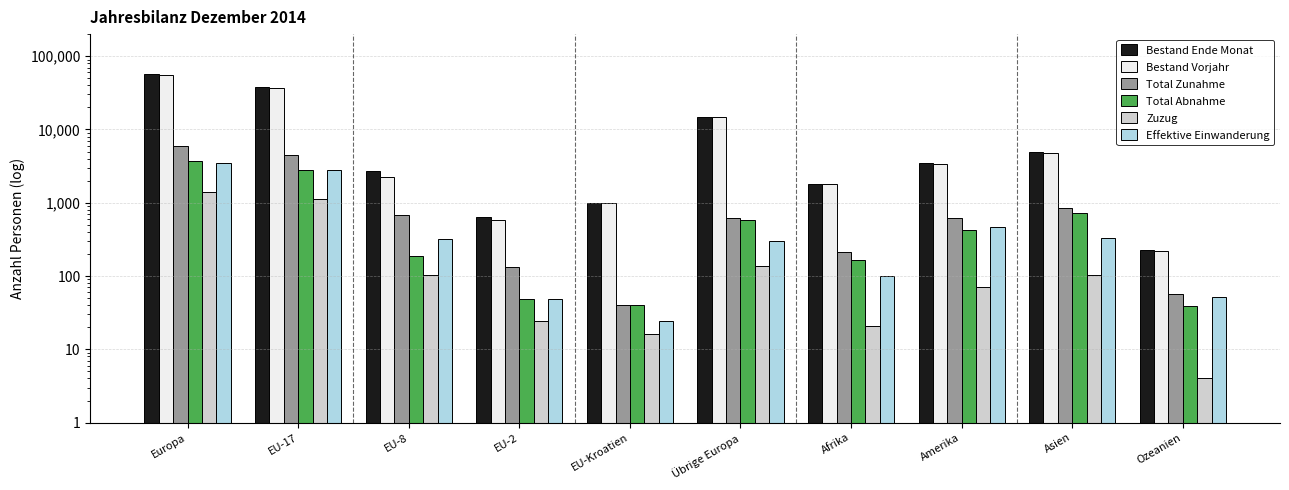

How many categories are shown in the chart?

10